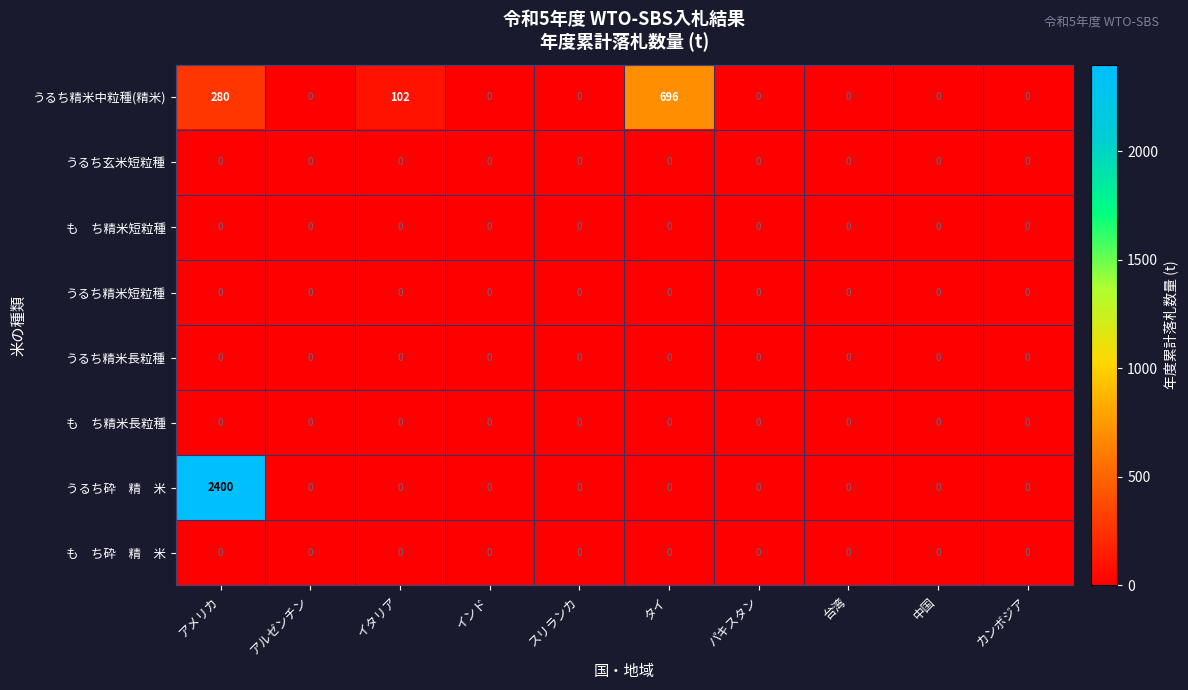

Is it true that うるち精米長粒種 equals 0 at スリランカ?

True